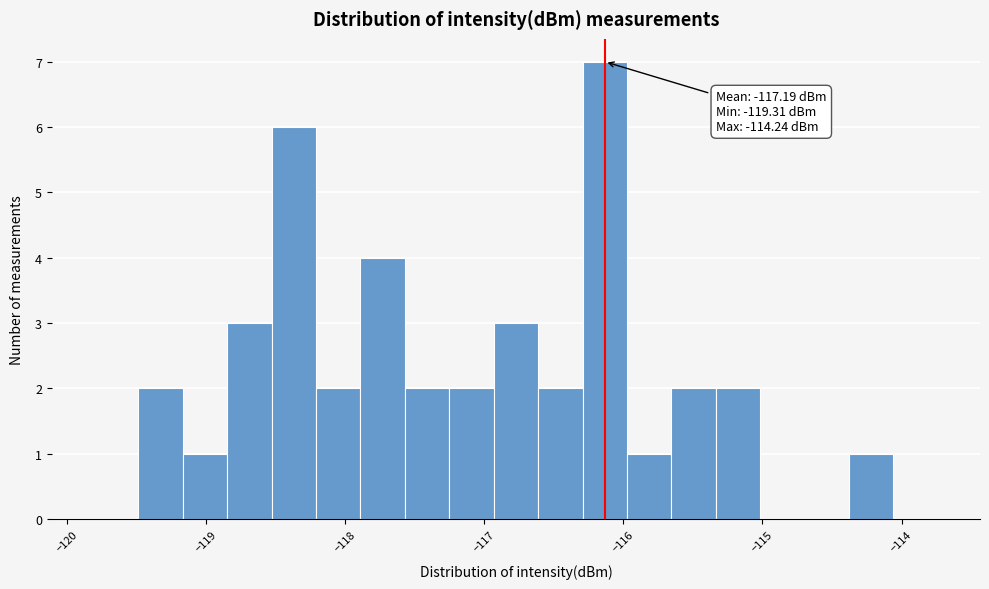

Around what value on the x-axis is the tallest bar? Give the approximate position of its centre, as read against the axis.

-116.1